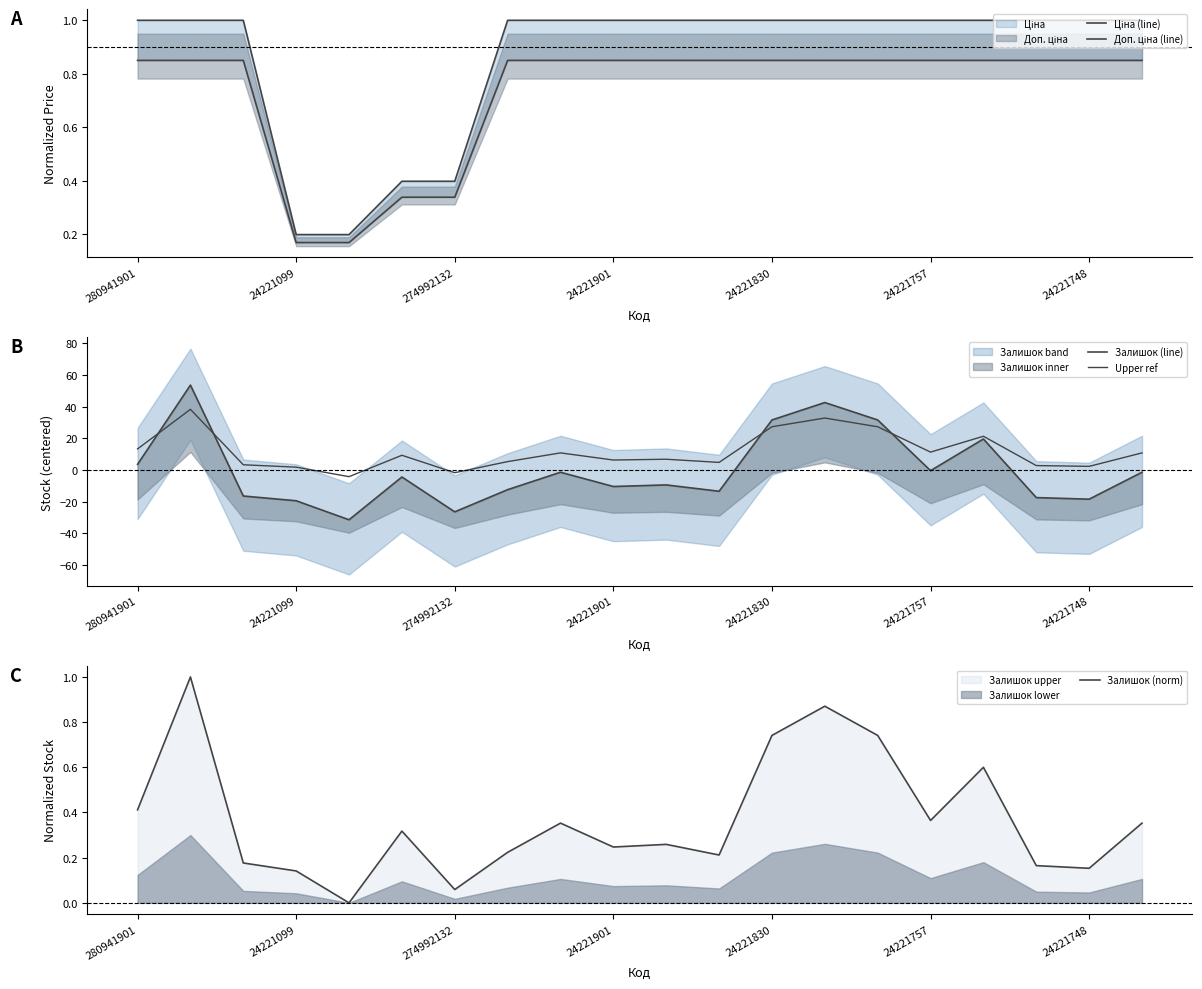

What is the maximum value for Залишок (norm)?

1.0